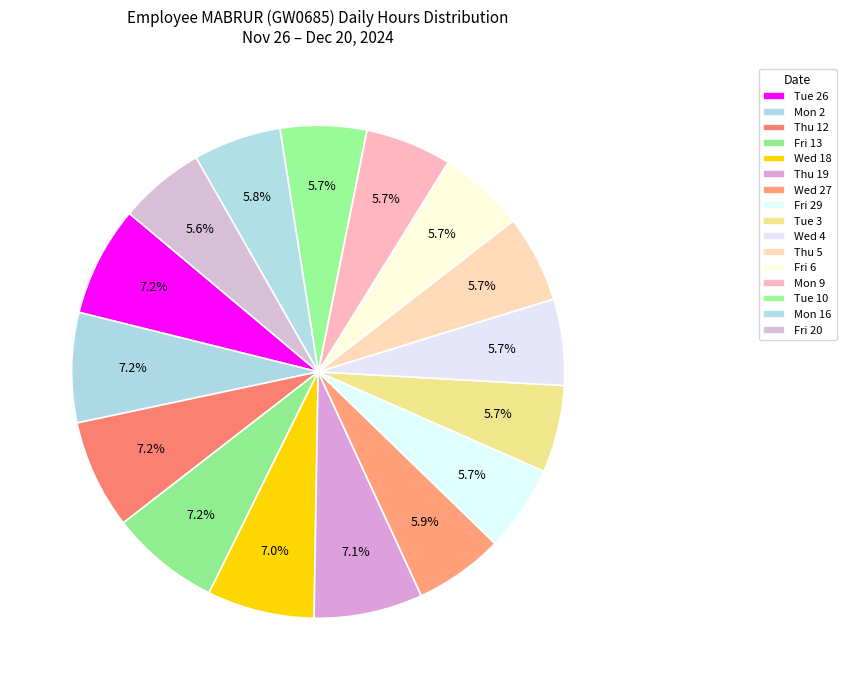

Which has a higher value, Thu 5 or Tue 26?

Tue 26